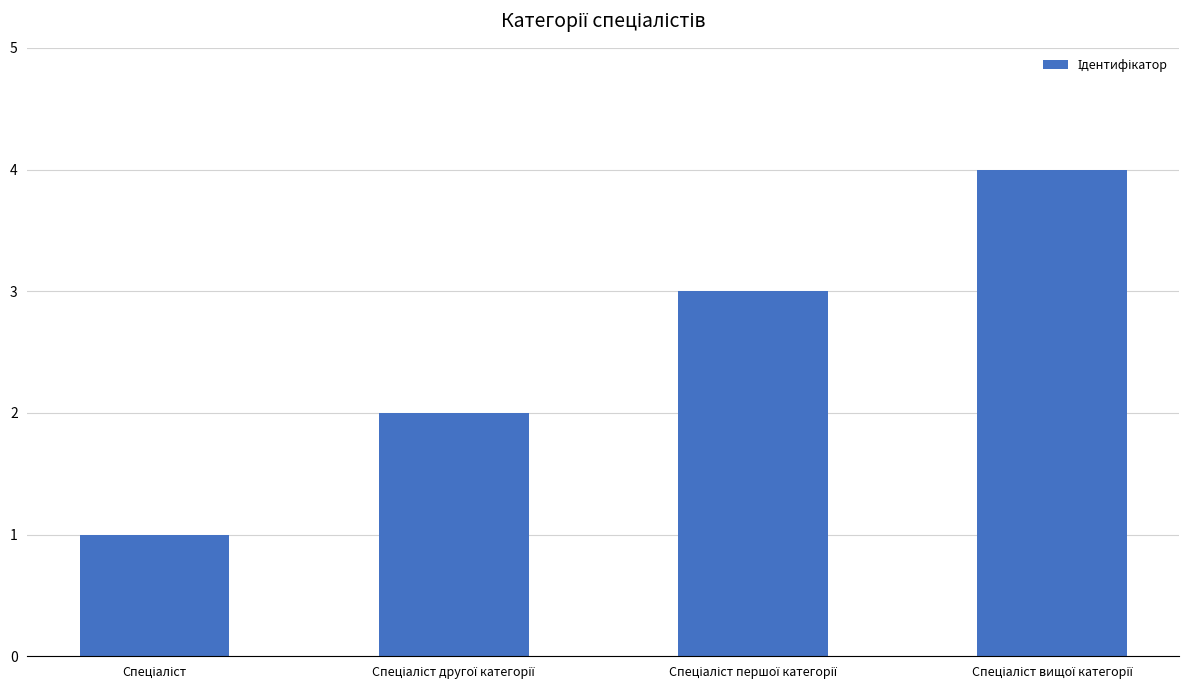

What is the sum of all values?

10